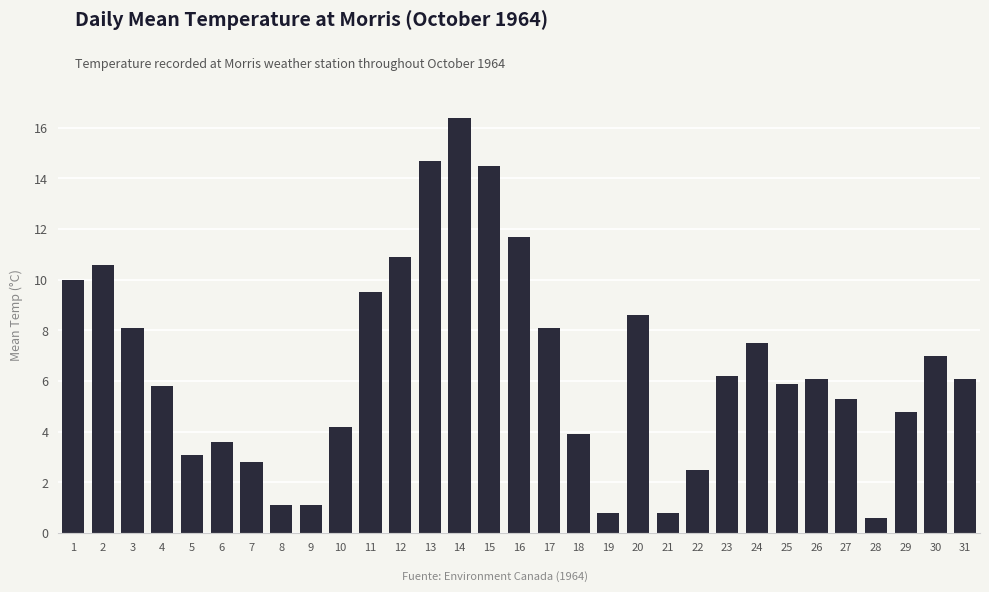

What is the value of the 16th bar from the left?

11.7